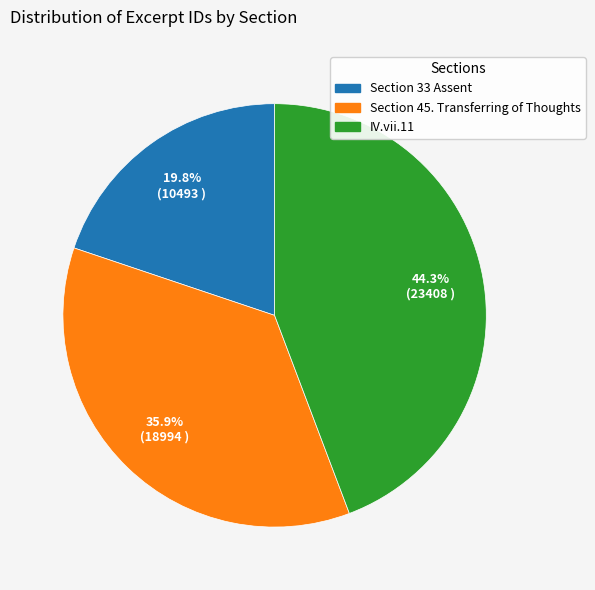

What is the ratio of the value at IV.vii.11 to the value at Section 45. Transferring of Thoughts?

1.2